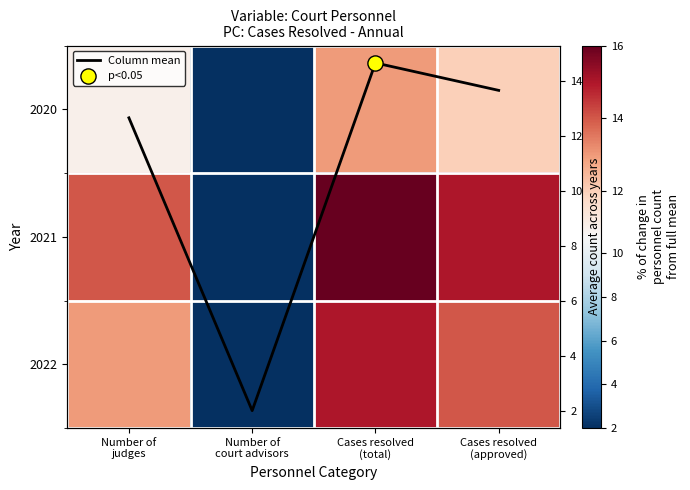

Is the value of Column mean at Cases resolved (total) greater than the value of 2020 at Number of judges?

Yes